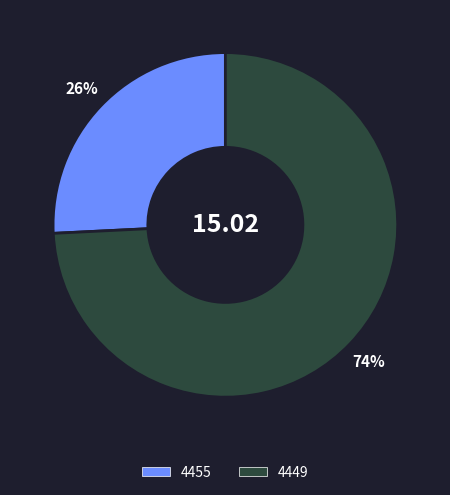

How many segments does this pie chart have?

2